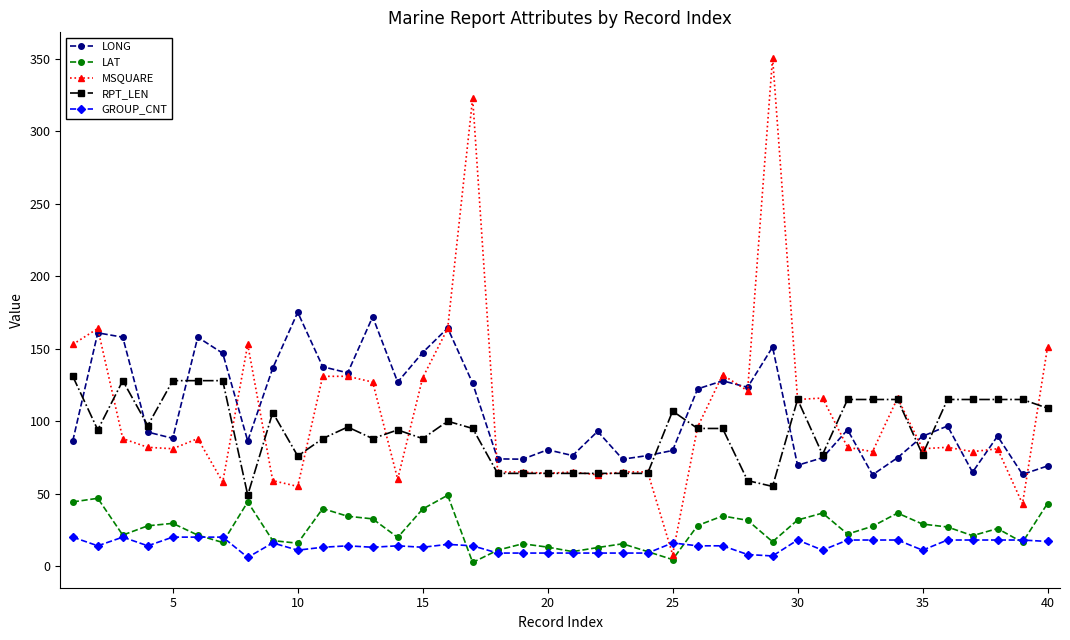

True or false: GROUP_CNT and RPT_LEN intersect in this chart.

False